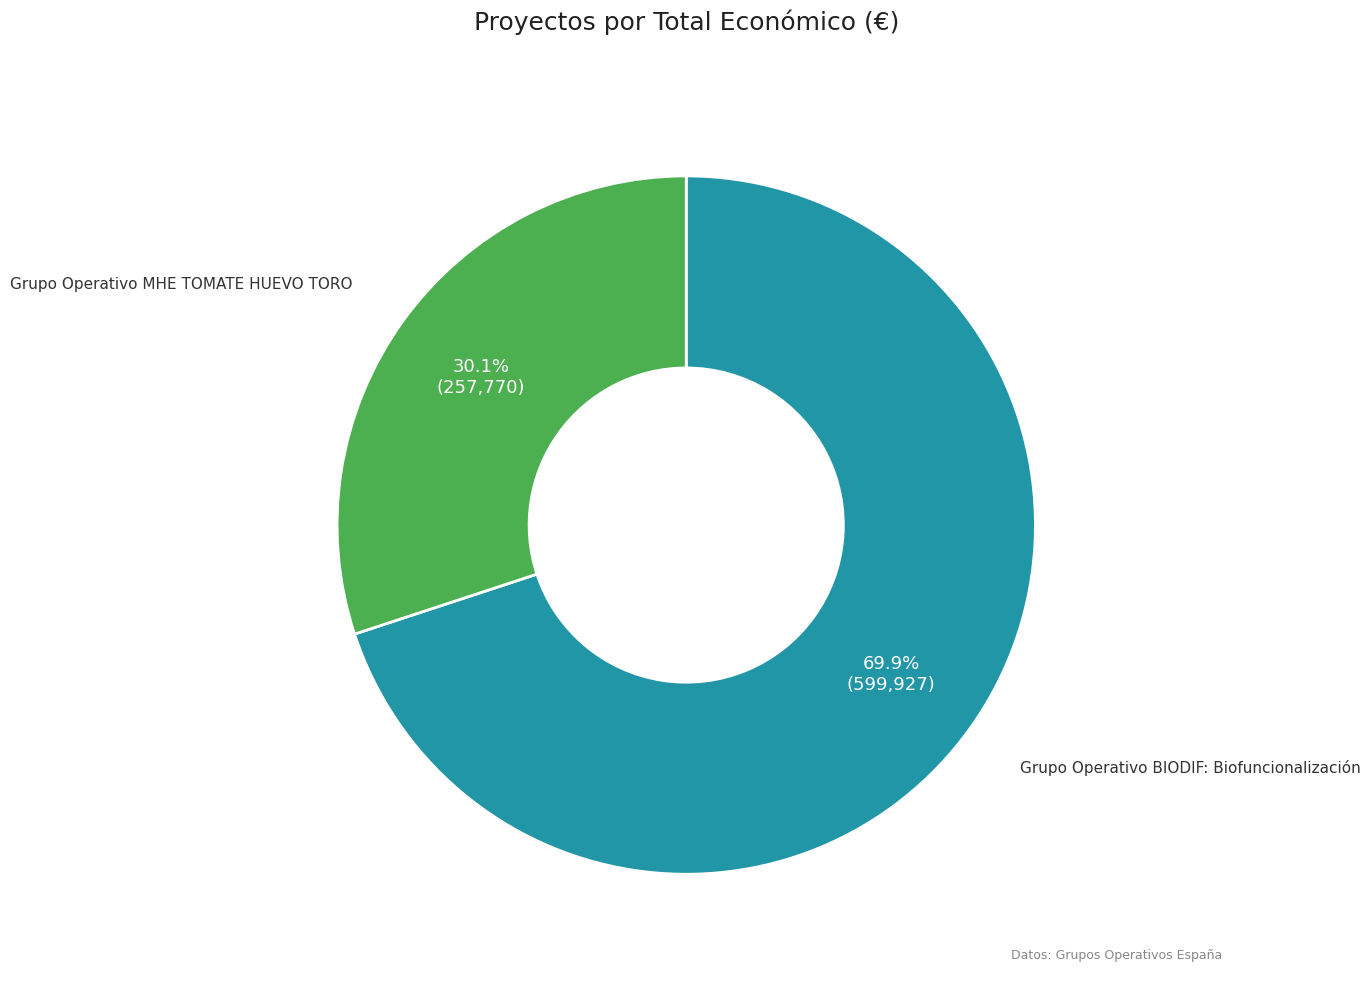

Is there a majority slice in this chart?

Yes